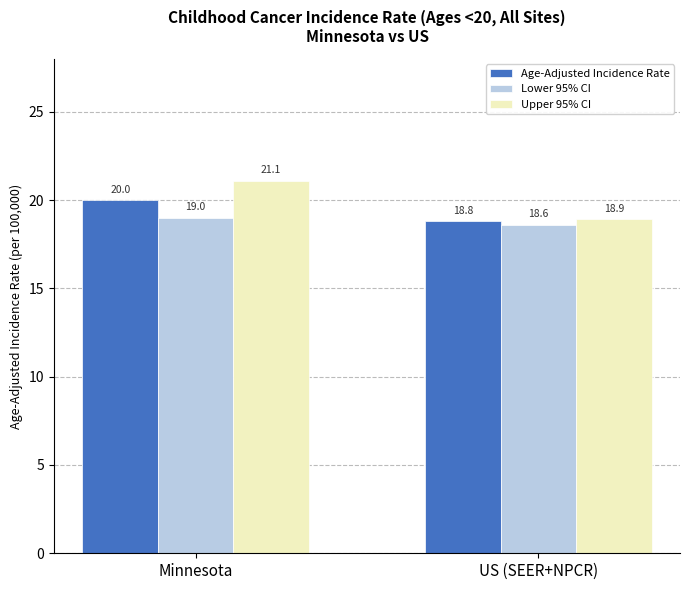

Count the Age-Adjusted Incidence Rate values in the range 18 to 20.

2